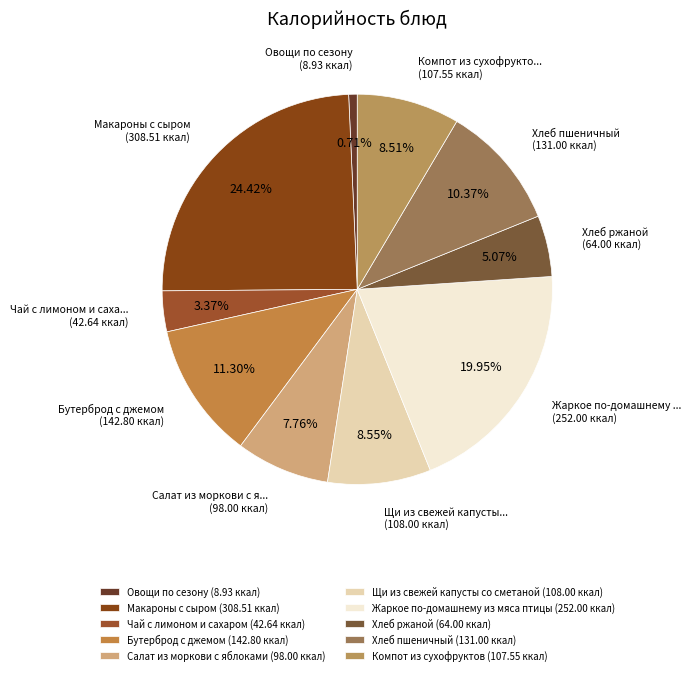

To the nearest percent, what is the difference between the Макароны с сыром and Жаркое по-домашнему из мяса птицы slice percentages?

4%